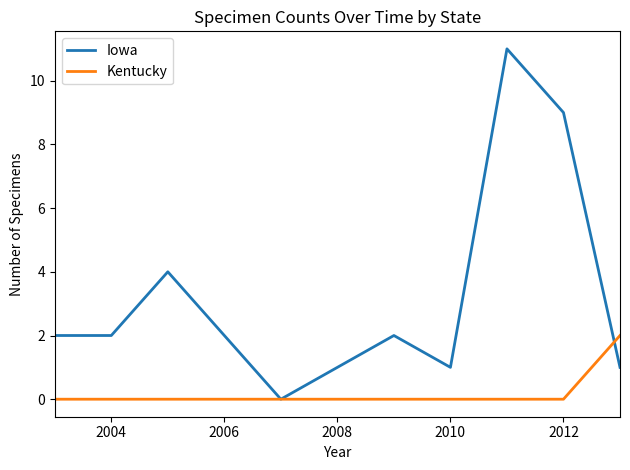

What are all the series names shown in the legend?

Iowa, Kentucky